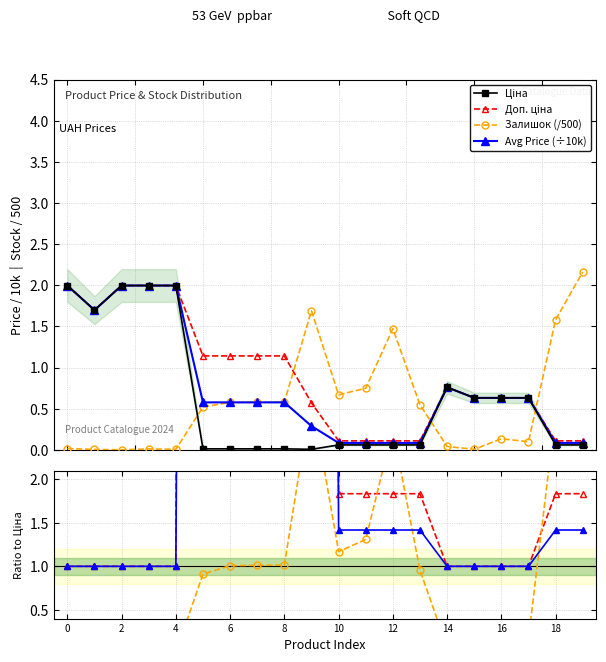

What is the sum of all Залишок values?

11.4